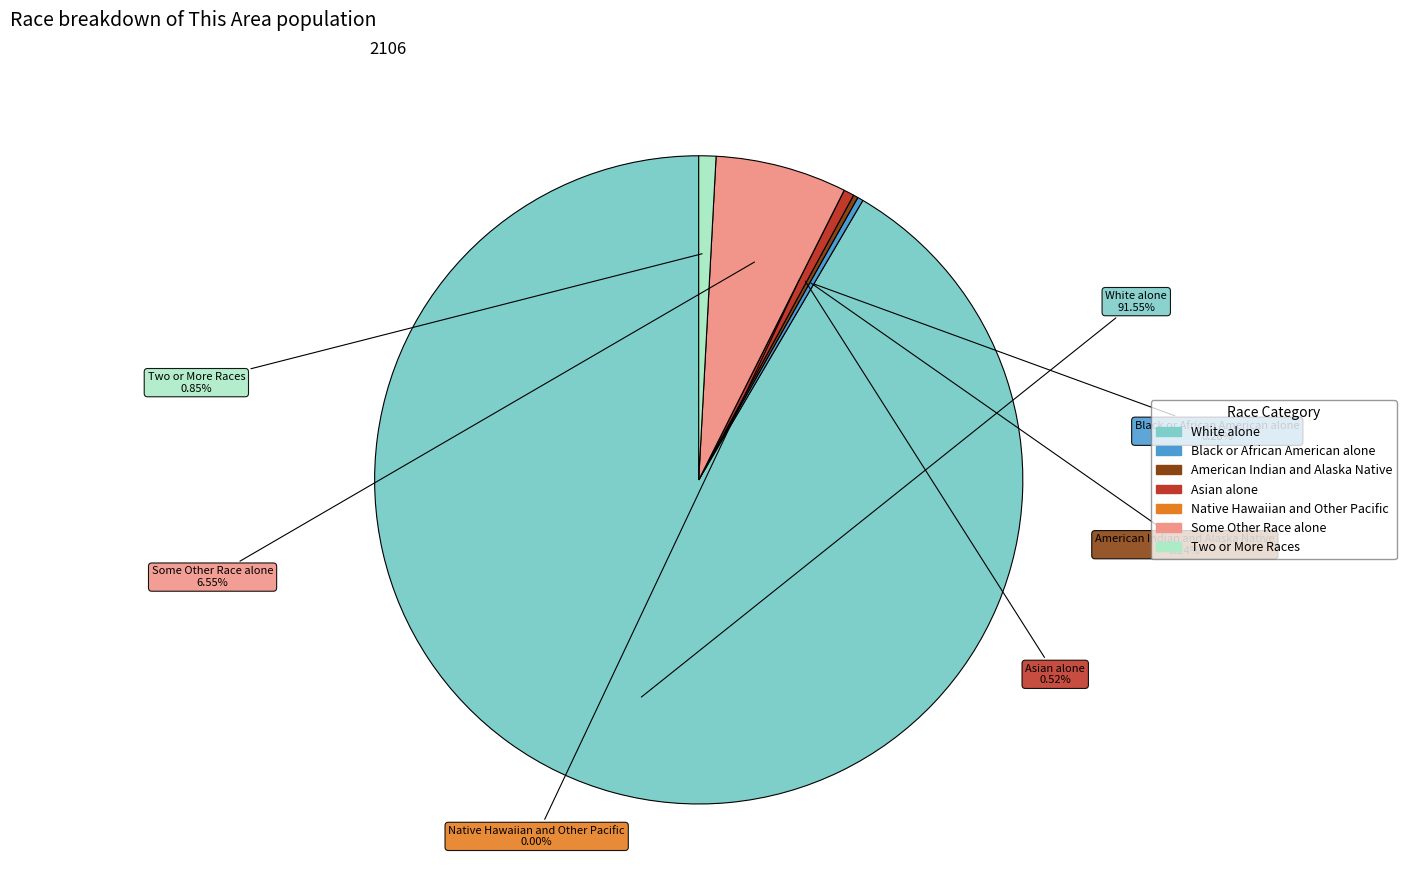

To the nearest percent, what percentage of the pie is White alone?

92%